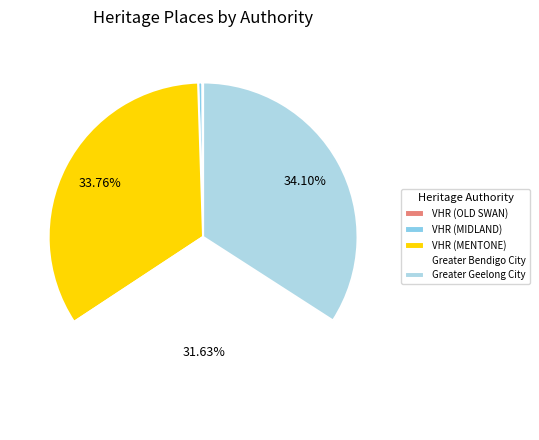

To the nearest percent, what percentage of the pie is Greater Bendigo City?

32%